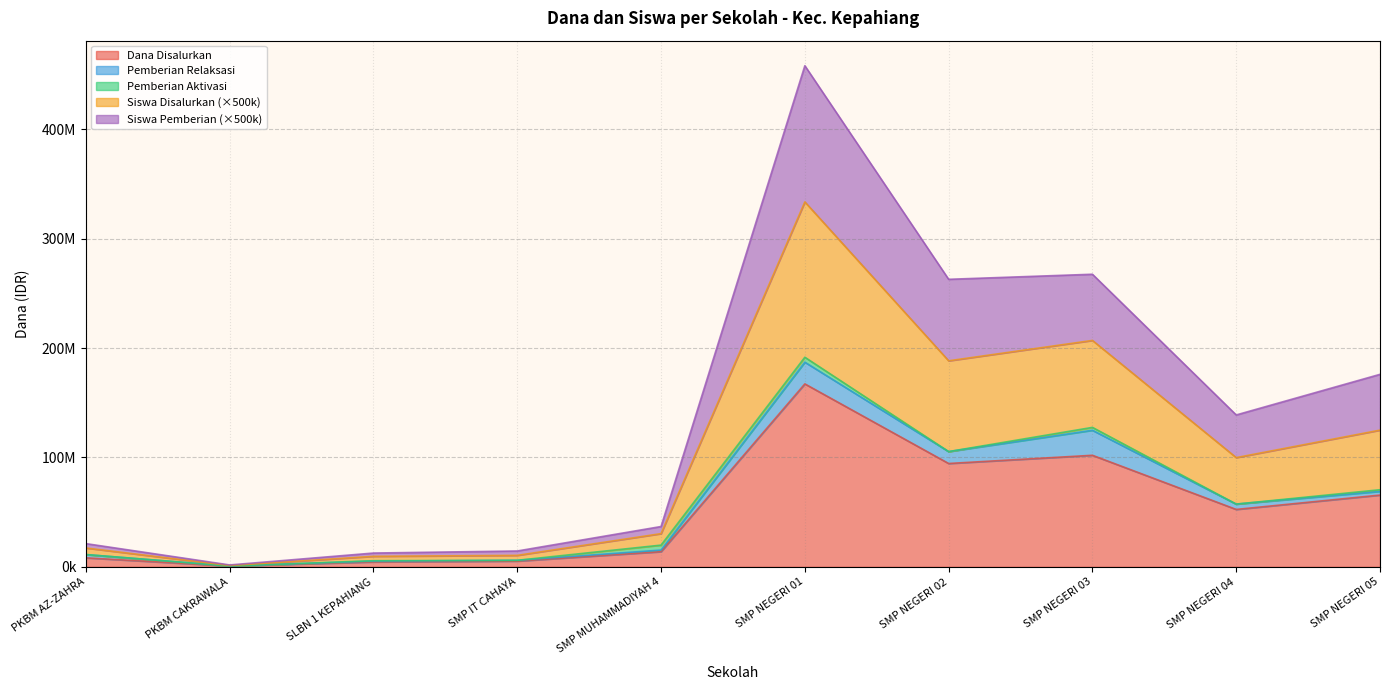

True or false: Siswa Disalurkan and Dana Disalurkan intersect in this chart.

False